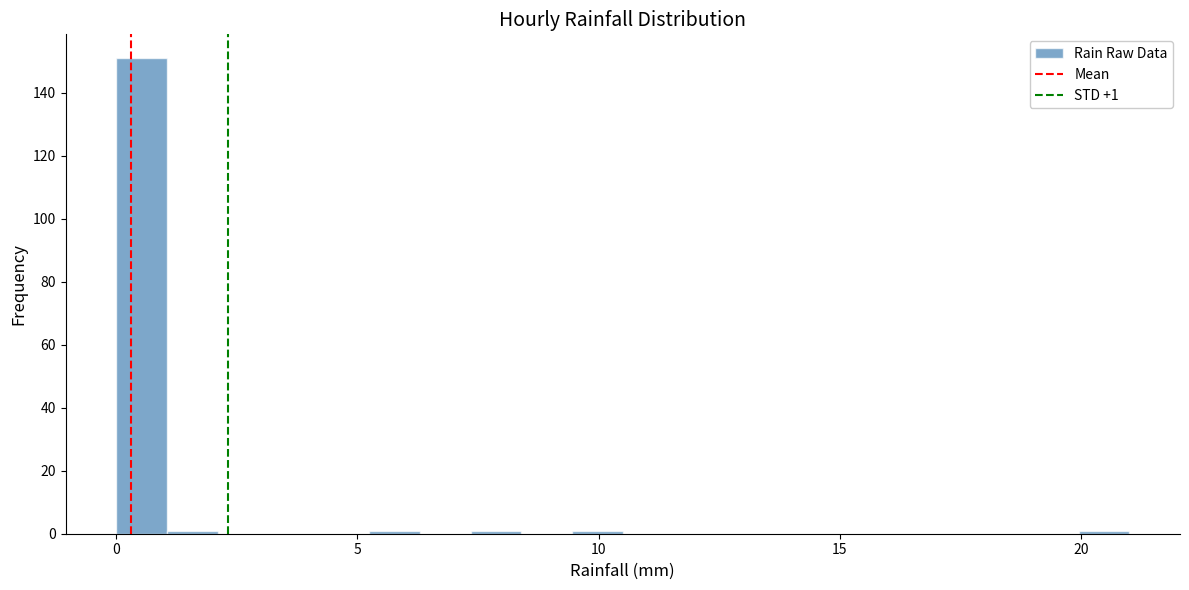

Around what value on the x-axis is the tallest bar? Give the approximate position of its centre, as read against the axis.

0.5